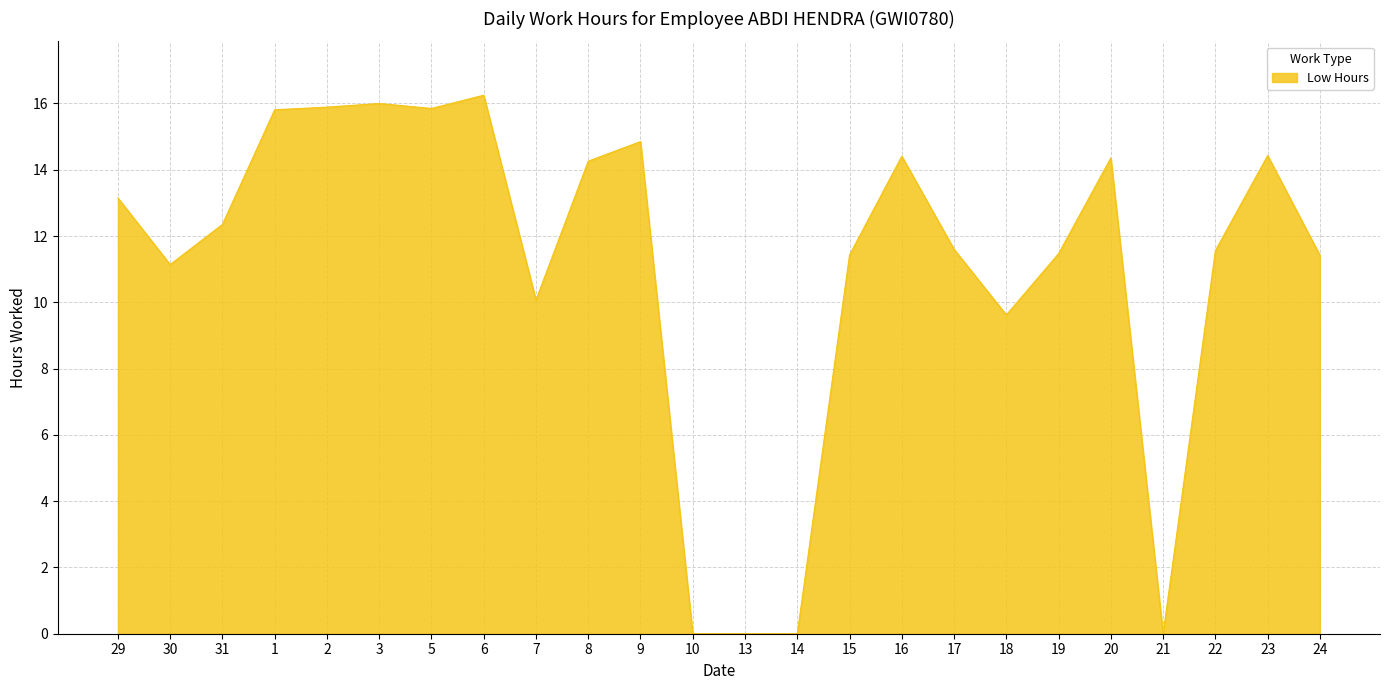

What position from the right is 8?

15